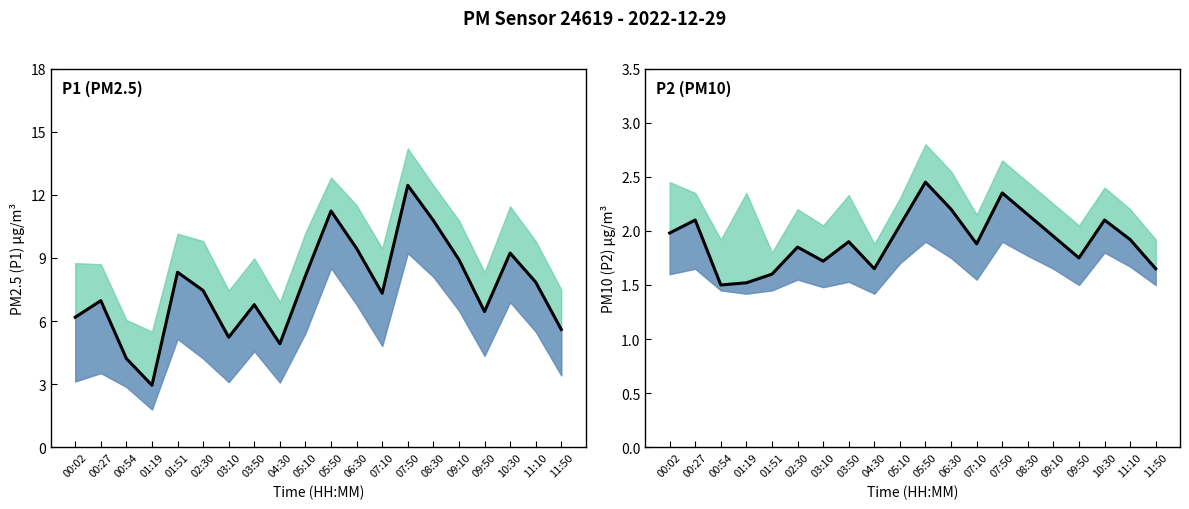

Which category has the highest value in the P2 series?

05:50